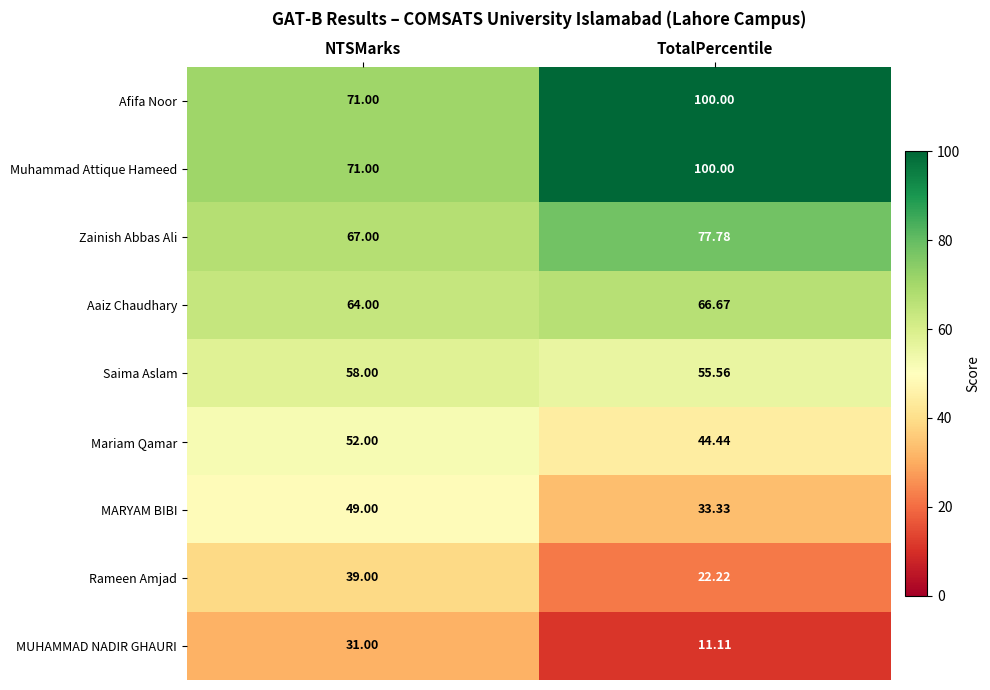

At which category is the sum across all series the highest?

TotalPercentile